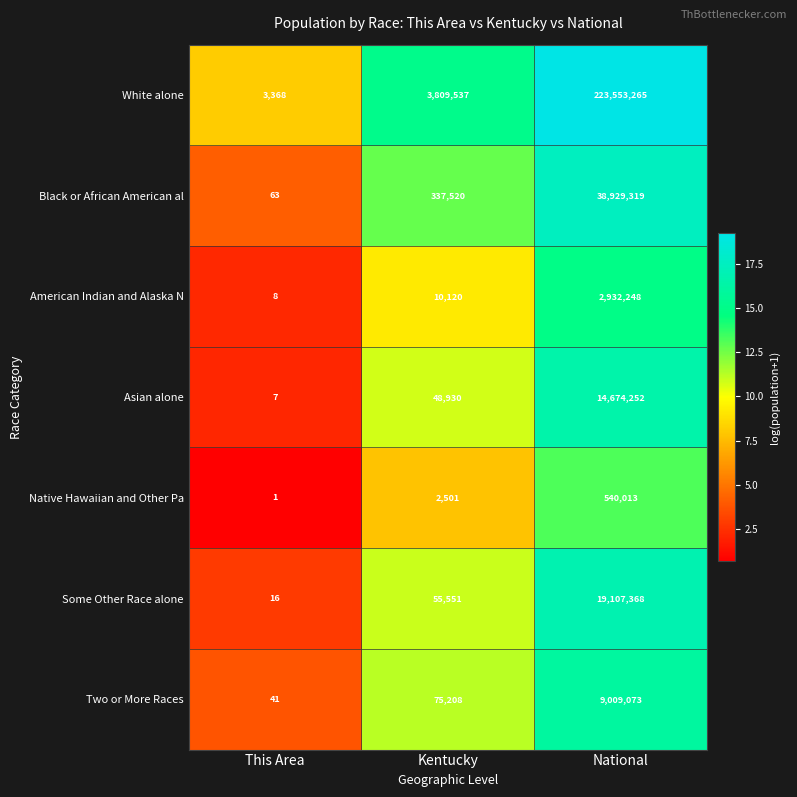

Reading right to left, what are all the values shown in this chart?

White alone: 223553265	3809537	3368
Black or African American al: 38929319	337520	63
American Indian and Alaska N: 2932248	10120	8
Asian alone: 14674252	48930	7
Native Hawaiian and Other Pa: 540013	2501	1
Some Other Race alone: 19107368	55551	16
Two or More Races: 9009073	75208	41